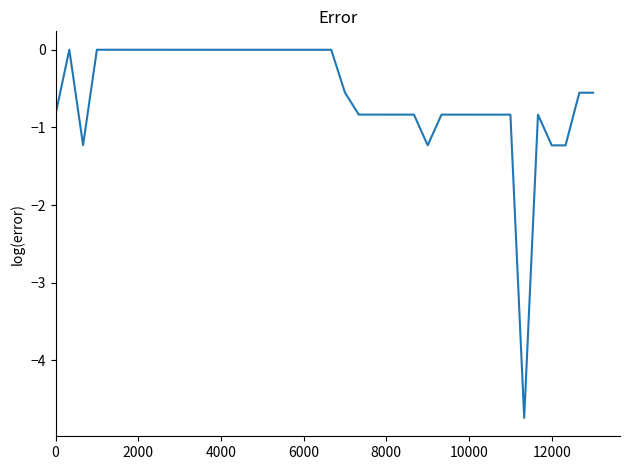

What is the difference between the maximum and minimum values?

4.7